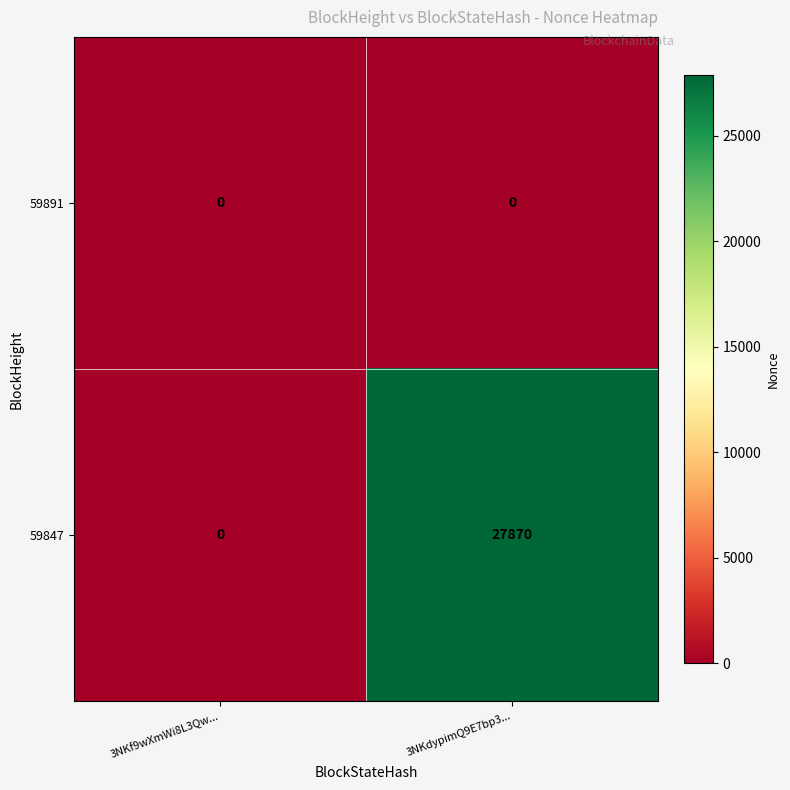

Which category has the highest value across all series?

3NKdypimQ9E7bp3...